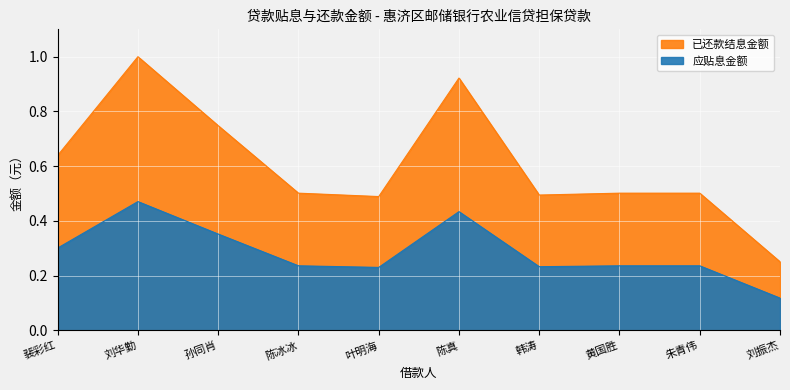

At which category does 应贴息金额 reach its first local peak?

刘华勤